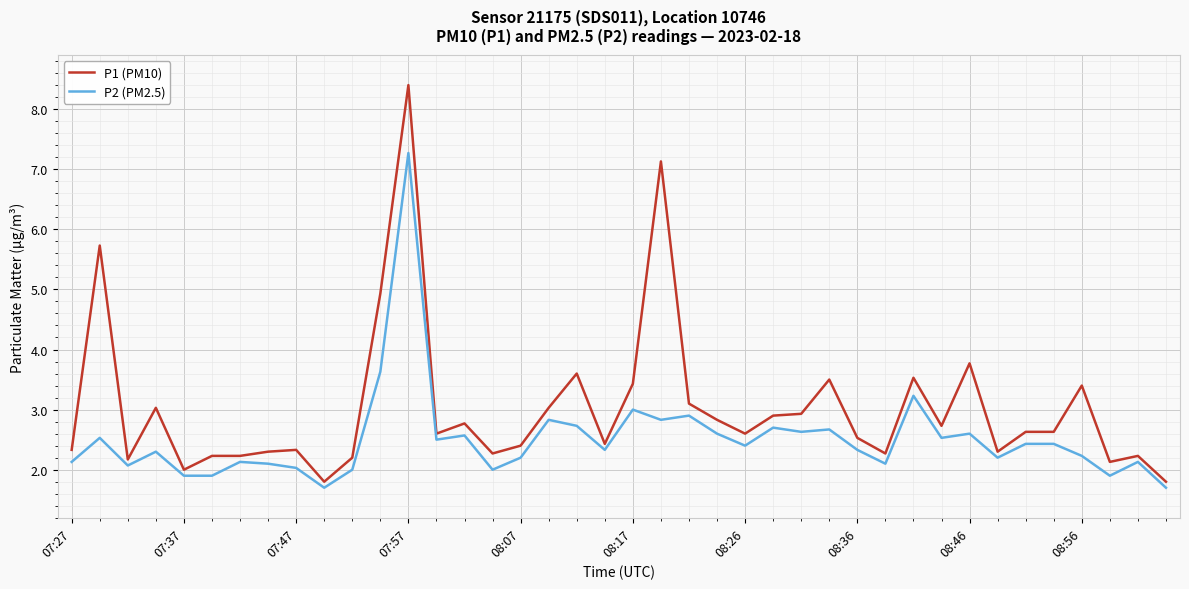

True or false: P1 (PM10) and P2 (PM2.5) intersect in this chart.

False